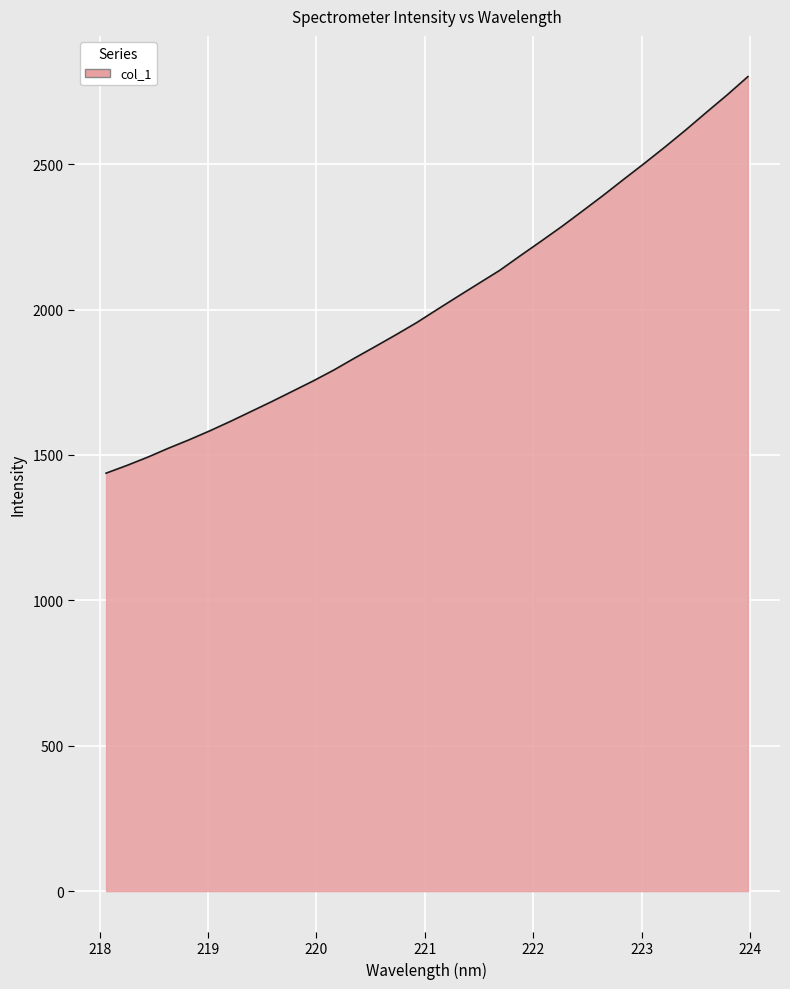

What is the difference between the maximum and minimum values?

1363.9